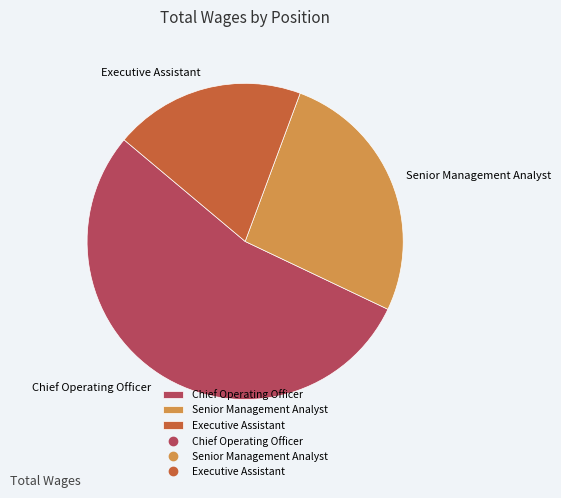

Which slice is the smallest?

Executive Assistant